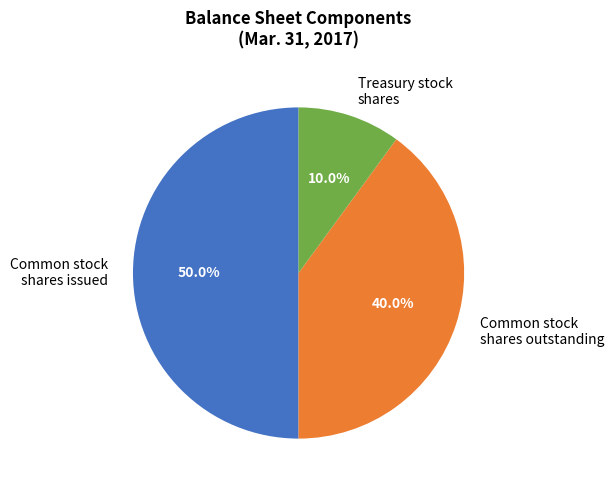

Does Treasury stock shares account for over 50% of the chart?

No